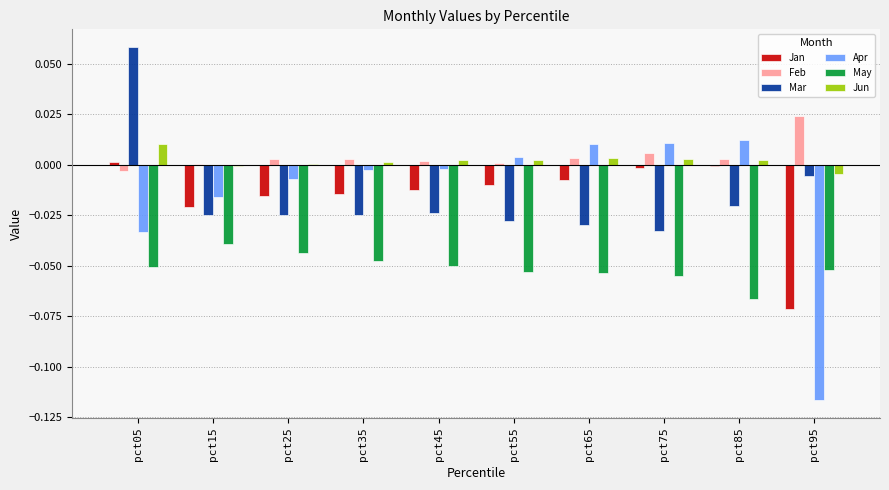

The Jun series shows -0.0 at pct15. True or false?

True